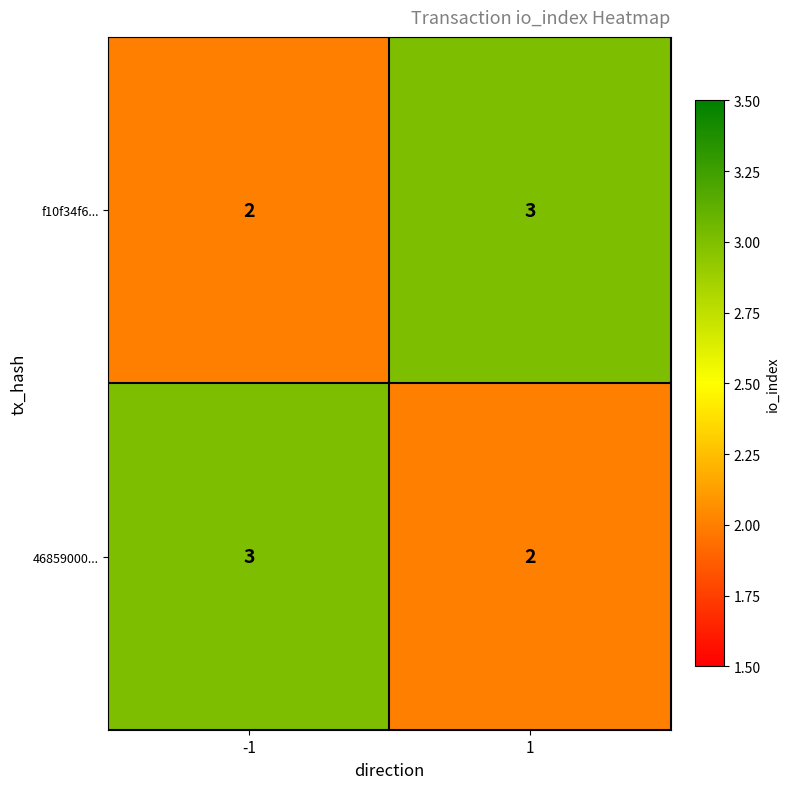

How many categories are shown in the chart?

2